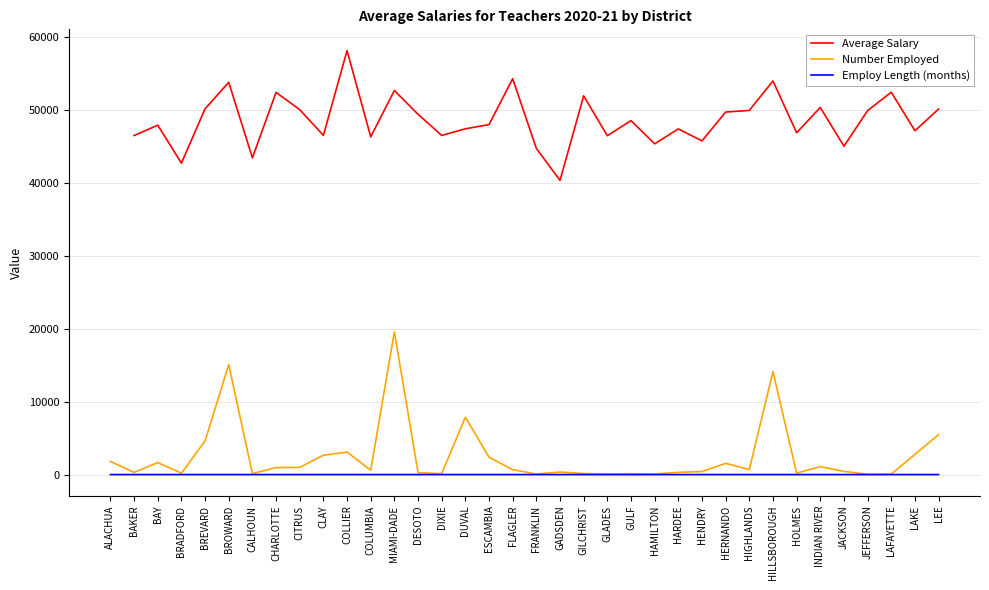

What is the label of the 20th point from the left?

GADSDEN